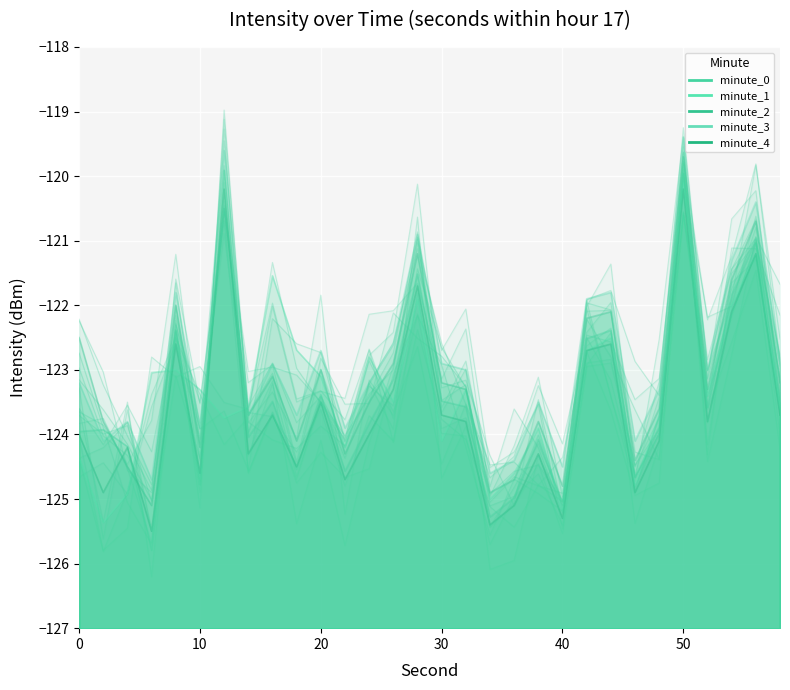

What are all the series names shown in the legend?

minute_0, minute_1, minute_2, minute_3, minute_4